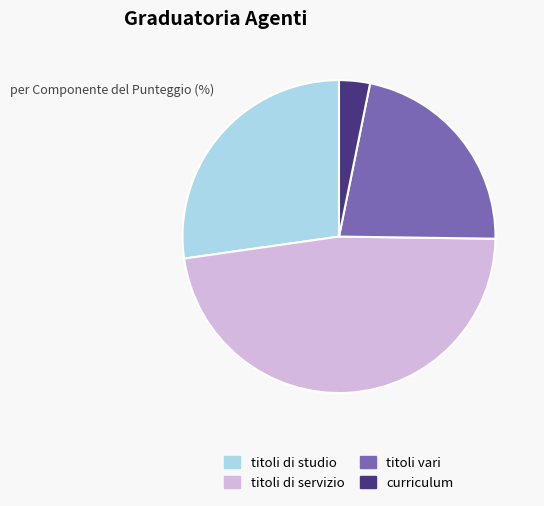

Which has a higher value, titoli di studio or curriculum?

titoli di studio